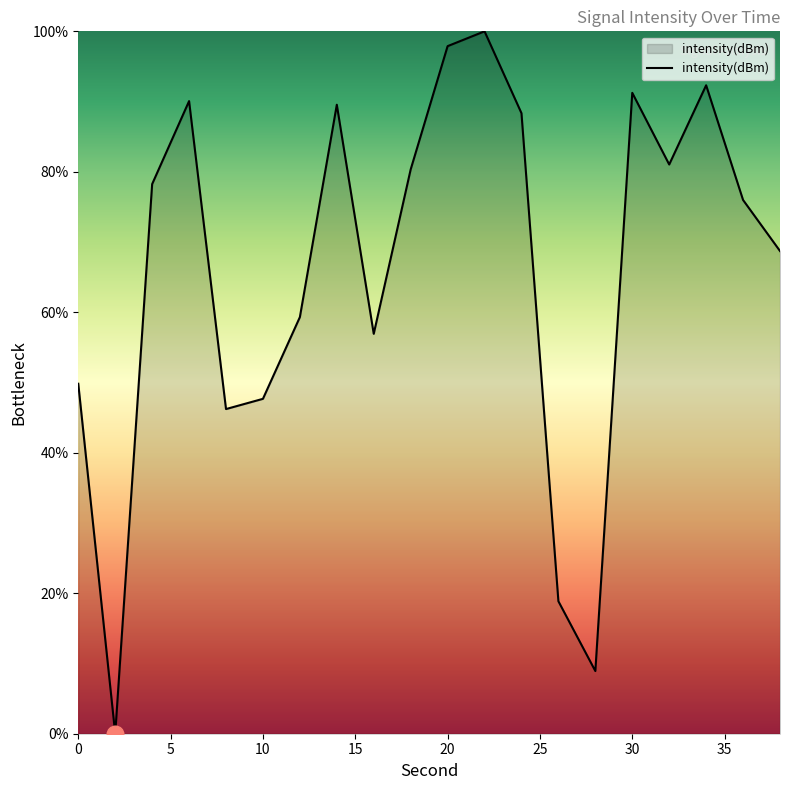

What is the difference between the maximum and minimum values?

100.0